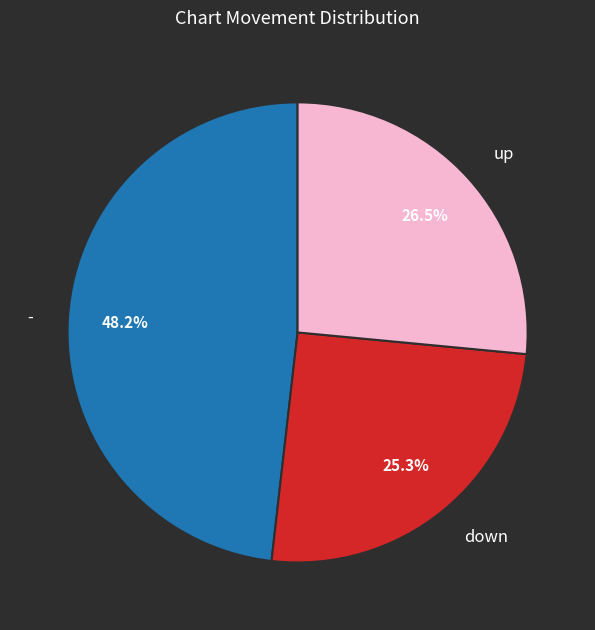

To the nearest percent, what is the combined percentage of down and up?

52%